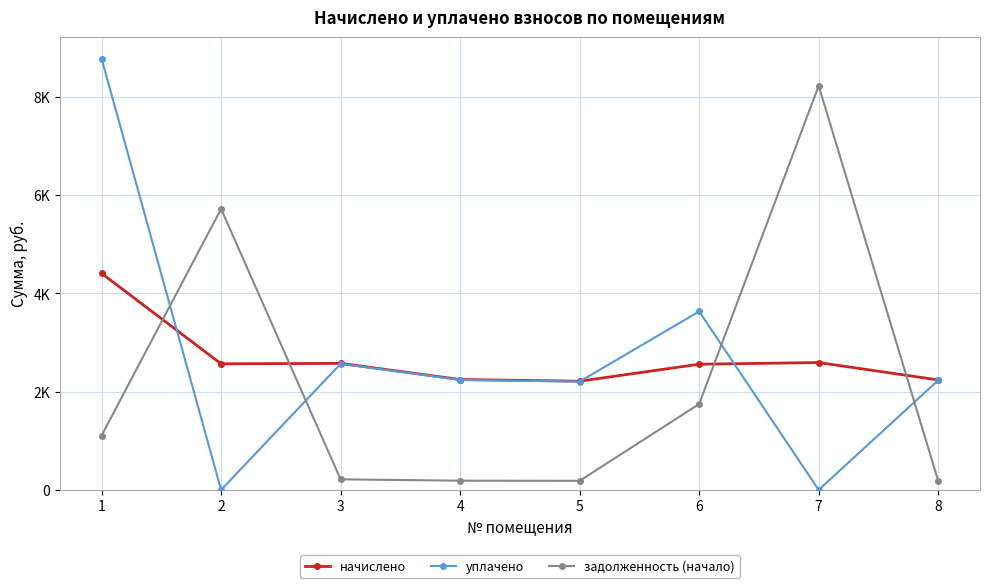

Where is the first local maximum for начислено?

3